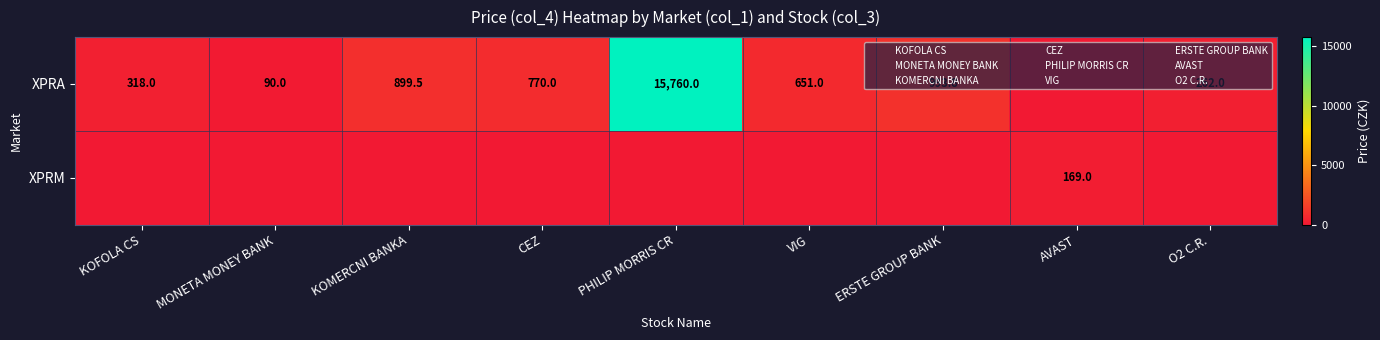

At how many categories does at least one series exceed 8458?

1